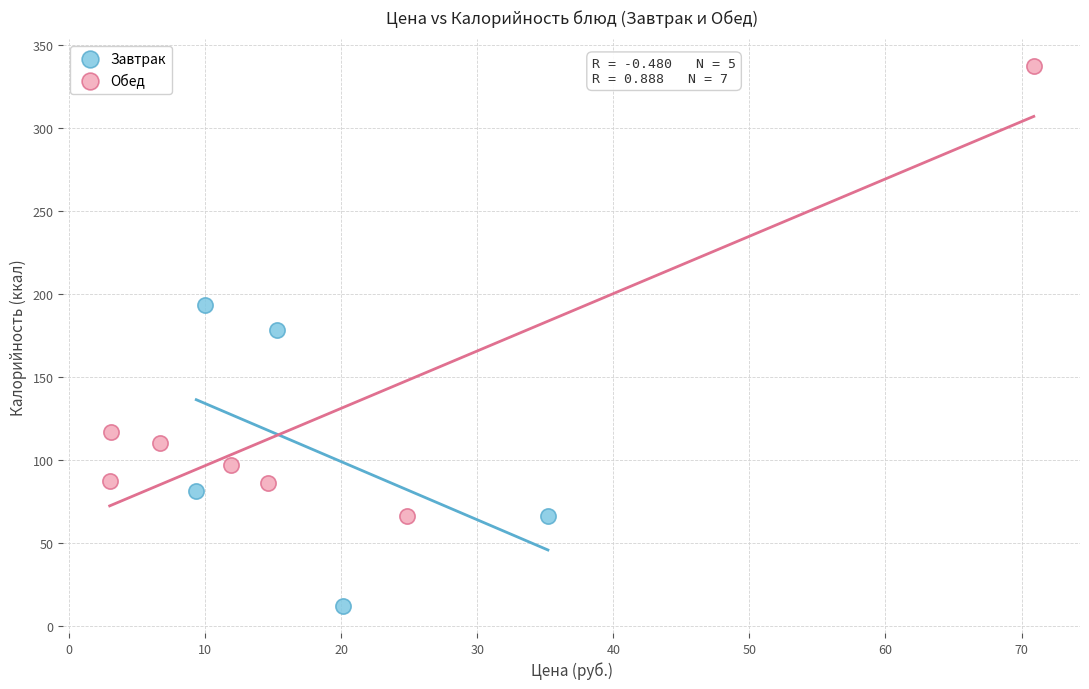

What are all the series names shown in the legend?

Завтрак, Обед